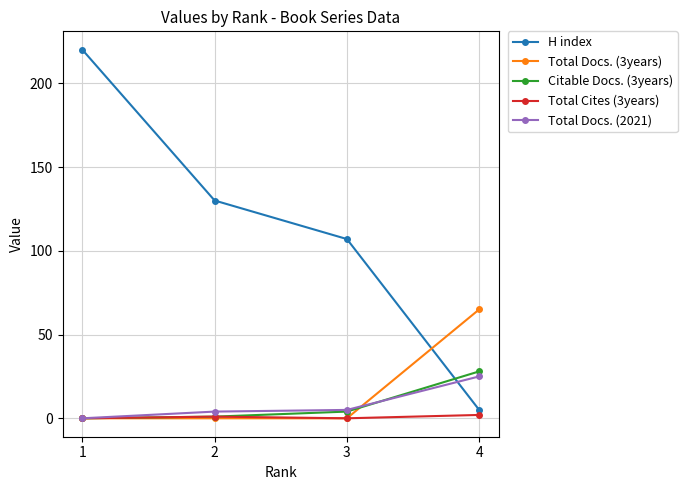

What is the total value across all series at 1?

220